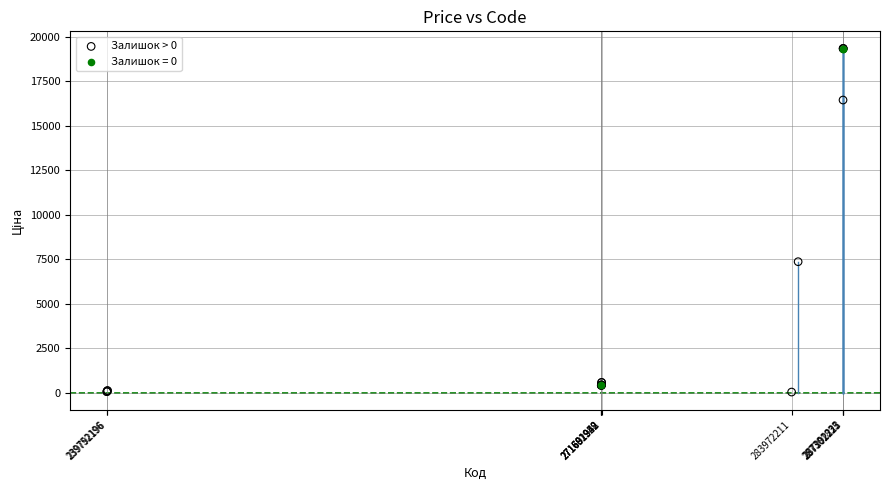

Which series has the widest spread of Y values?

Залишок > 0